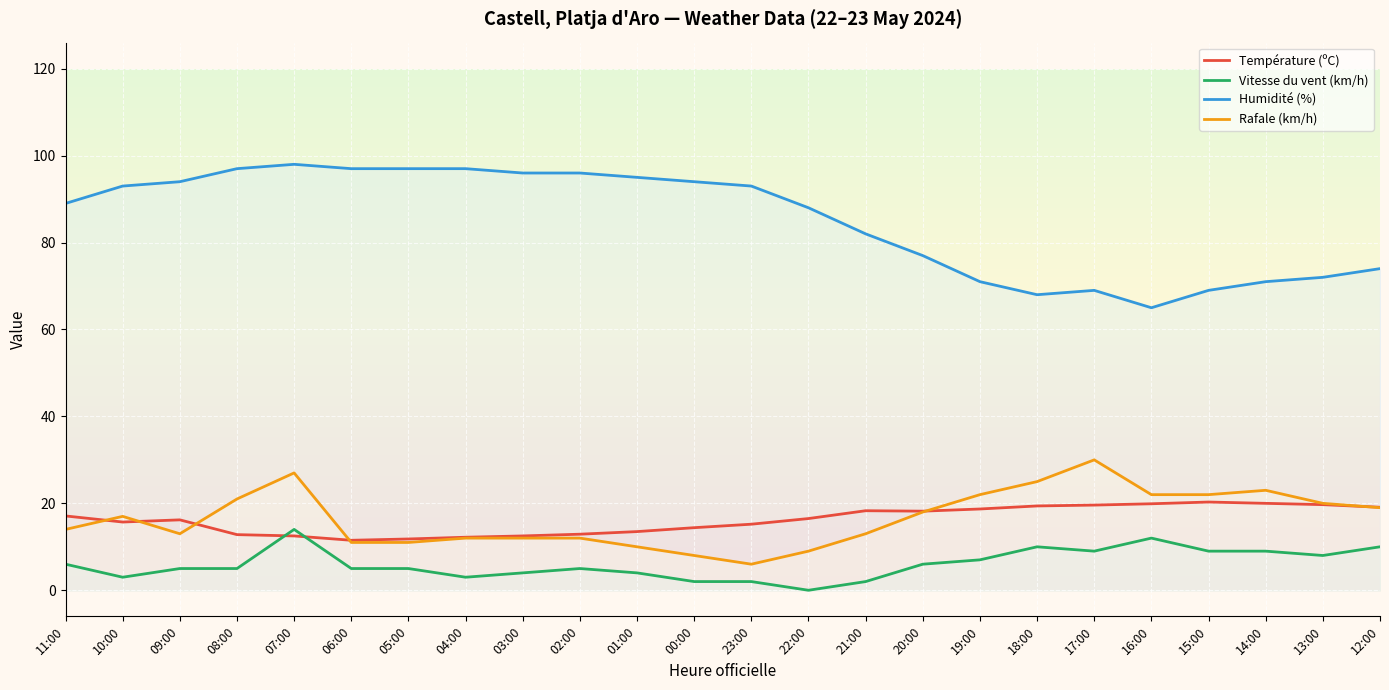

Which category has the lowest value across all series?

22:00